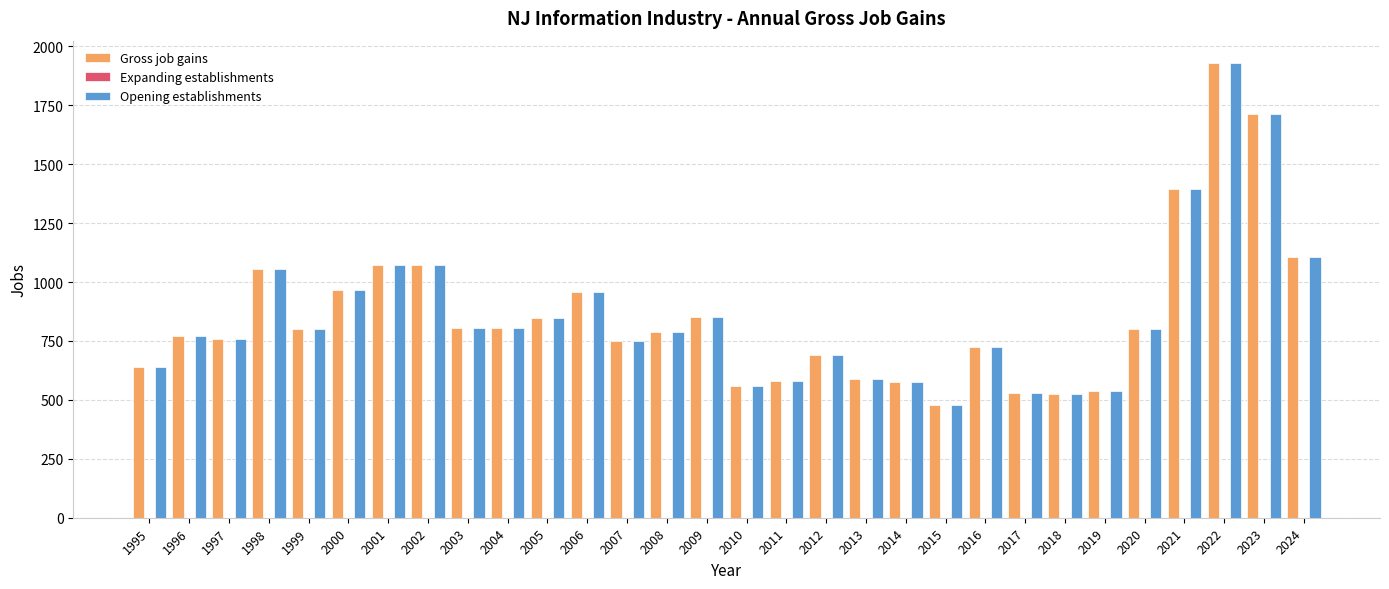

At which label does Gross job gains first exceed 800?

1998